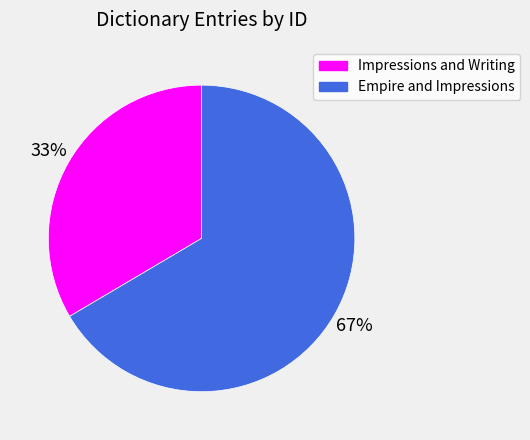

Between Impressions and Writing and Empire and Impressions, which is larger?

Empire and Impressions